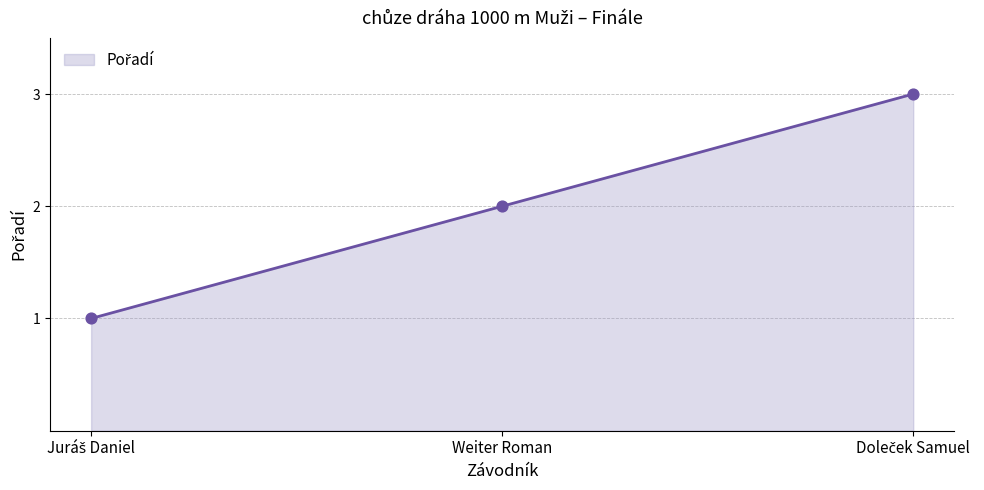

True or false: the data shows 2 at Weiter Roman.

True